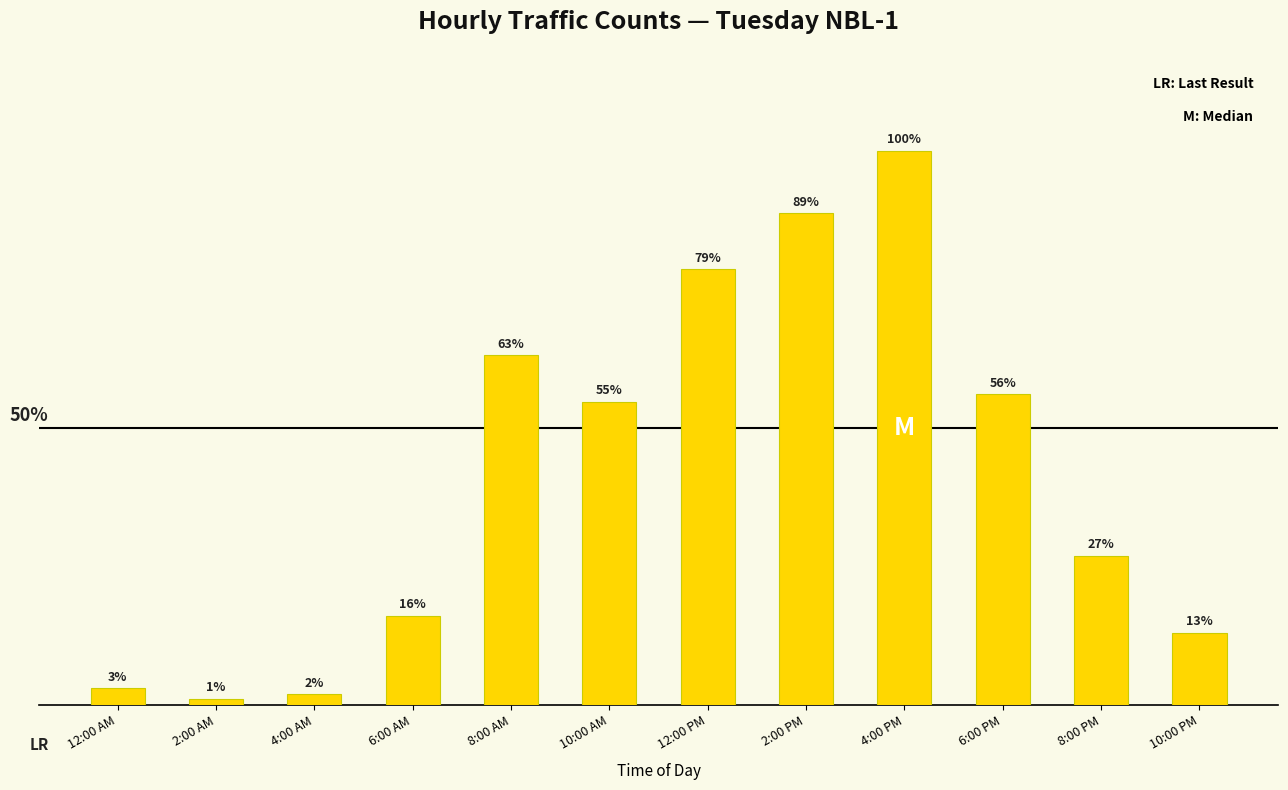

What is the label of the 2nd bar from the right?

8:00 PM